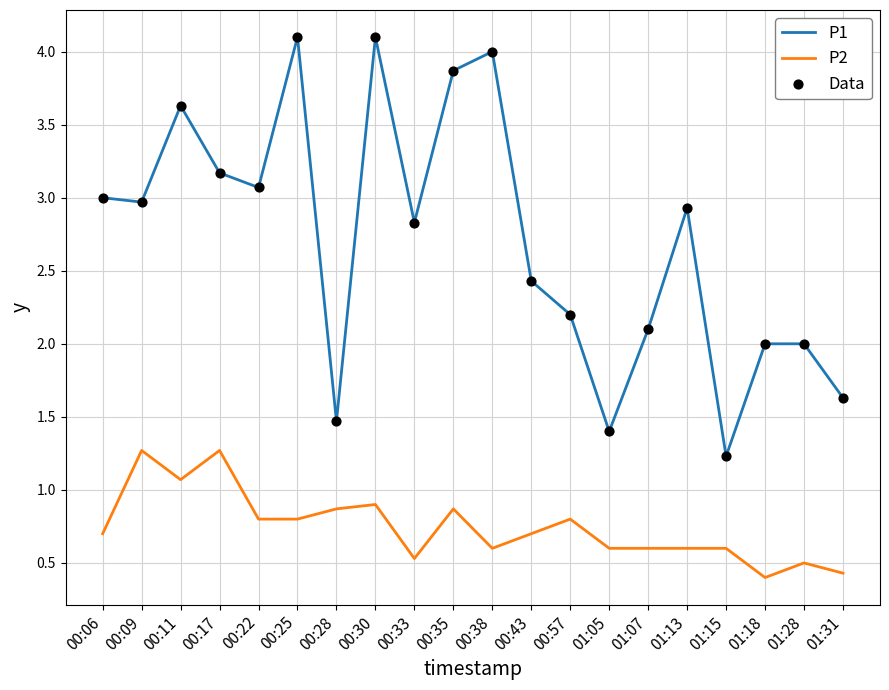

At which category is the sum across all series the highest?

00:30